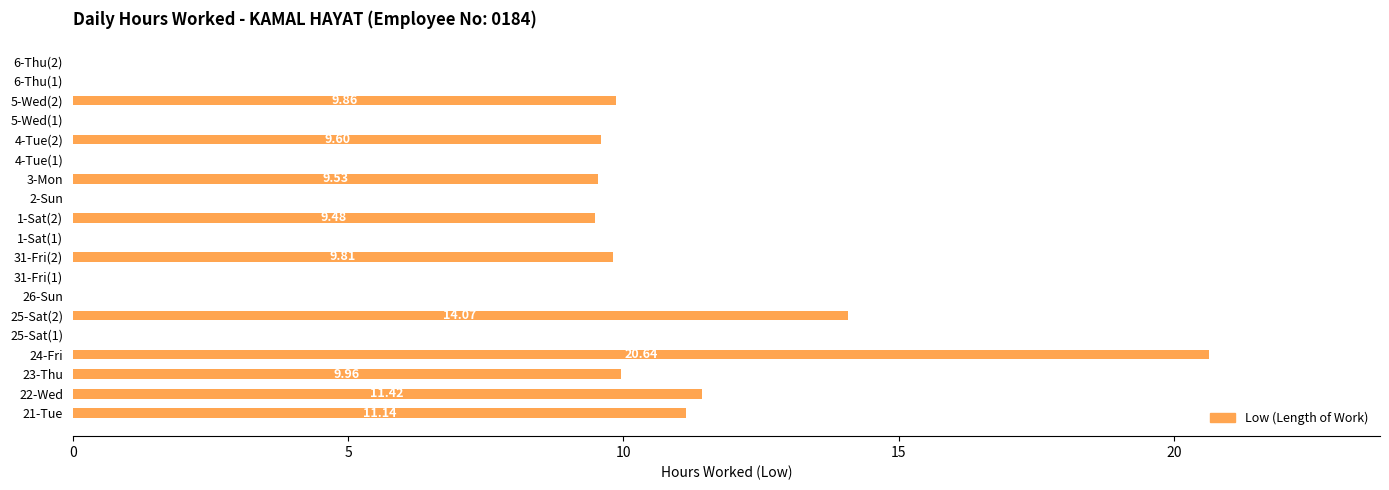

What is the change in value from 4-Tue(2) to 5-Wed(2)?

+0.3